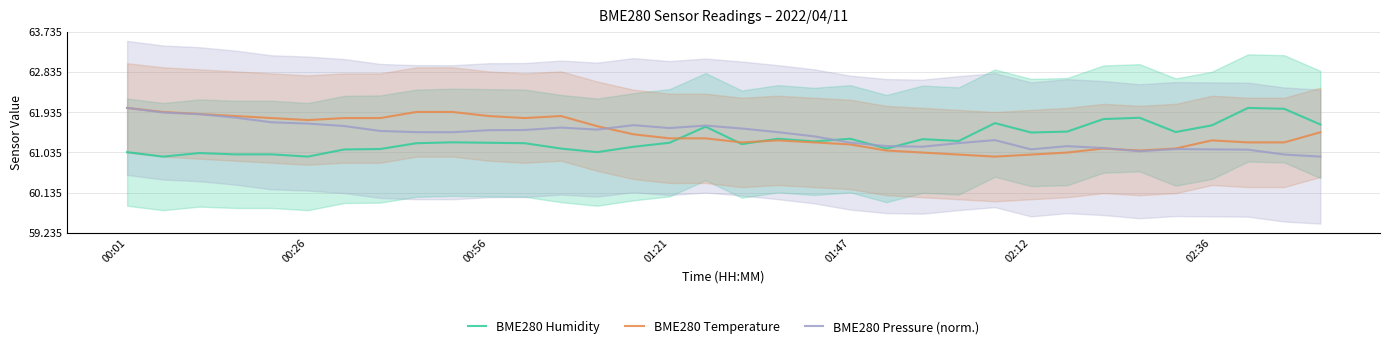

Reading left to right, transcribe all the data shown in this chart.

BME280 Humidity: 61.0	60.9	61.0	61.0	61.0	60.9	61.1	61.1	61.2	61.3	61.2	61.2	61.1	61.0	61.2	61.2	61.6	61.2	61.3	61.3	61.3	61.1	61.3	61.3	61.7	61.5	61.5	61.8	61.8	61.5	61.6	62.0	62.0	61.7
BME280 Temperature: 62.0	61.9	61.9	61.8	61.8	61.8	61.8	61.8	61.9	61.9	61.8	61.8	61.8	61.6	61.4	61.3	61.3	61.3	61.3	61.3	61.2	61.1	61.0	61.0	60.9	61.0	61.0	61.1	61.1	61.1	61.3	61.3	61.3	61.5
BME280 Pressure (norm.): 62.0	61.9	61.9	61.8	61.7	61.7	61.6	61.5	61.5	61.5	61.5	61.5	61.6	61.5	61.6	61.6	61.6	61.6	61.5	61.4	61.3	61.2	61.2	61.2	61.3	61.1	61.2	61.1	61.1	61.1	61.1	61.1	61.0	60.9